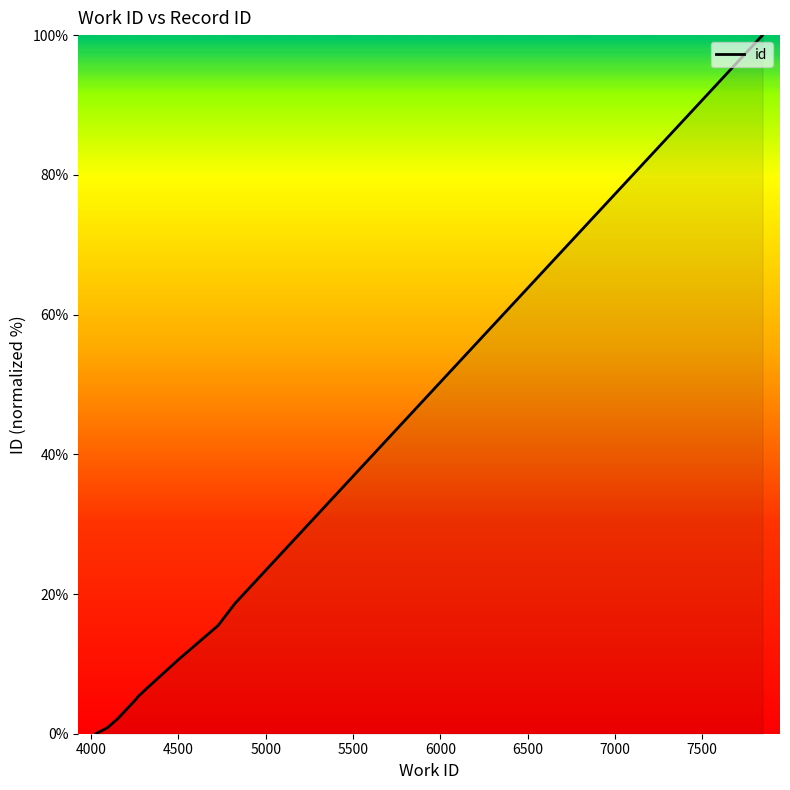

What is the average value?

16.5